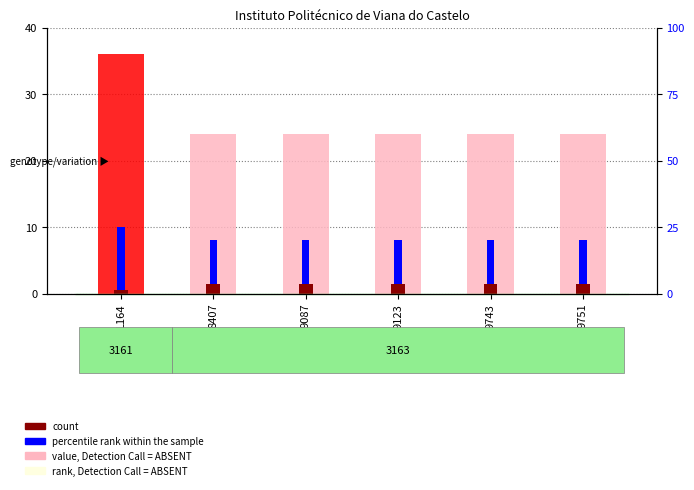

Is it true that percentile rank within the sample equals 5 at 9123?

False